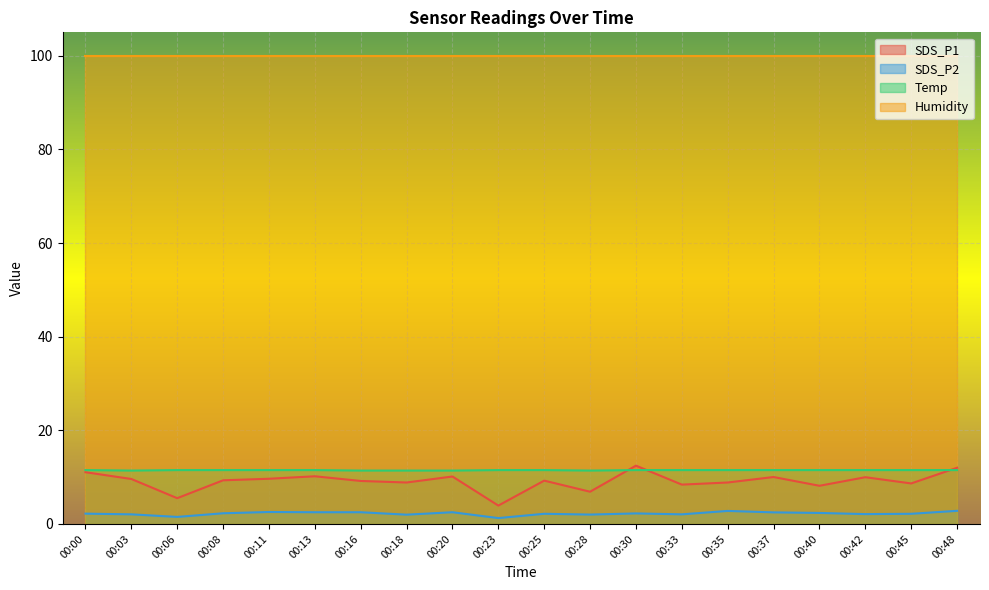

Which series has the largest range (max minus min)?

SDS_P1